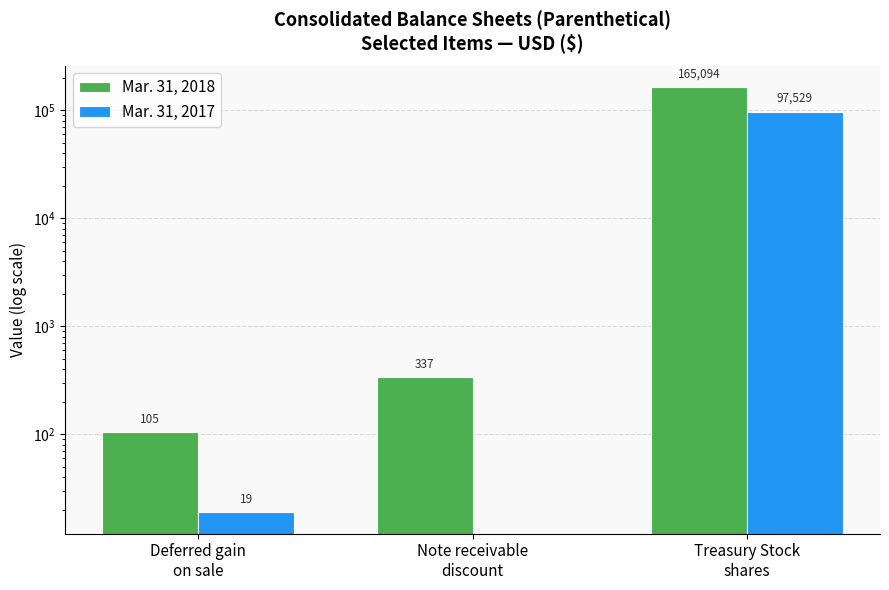

Rank the series by their average value, from lowest to highest.

Mar. 31, 2017, Mar. 31, 2018